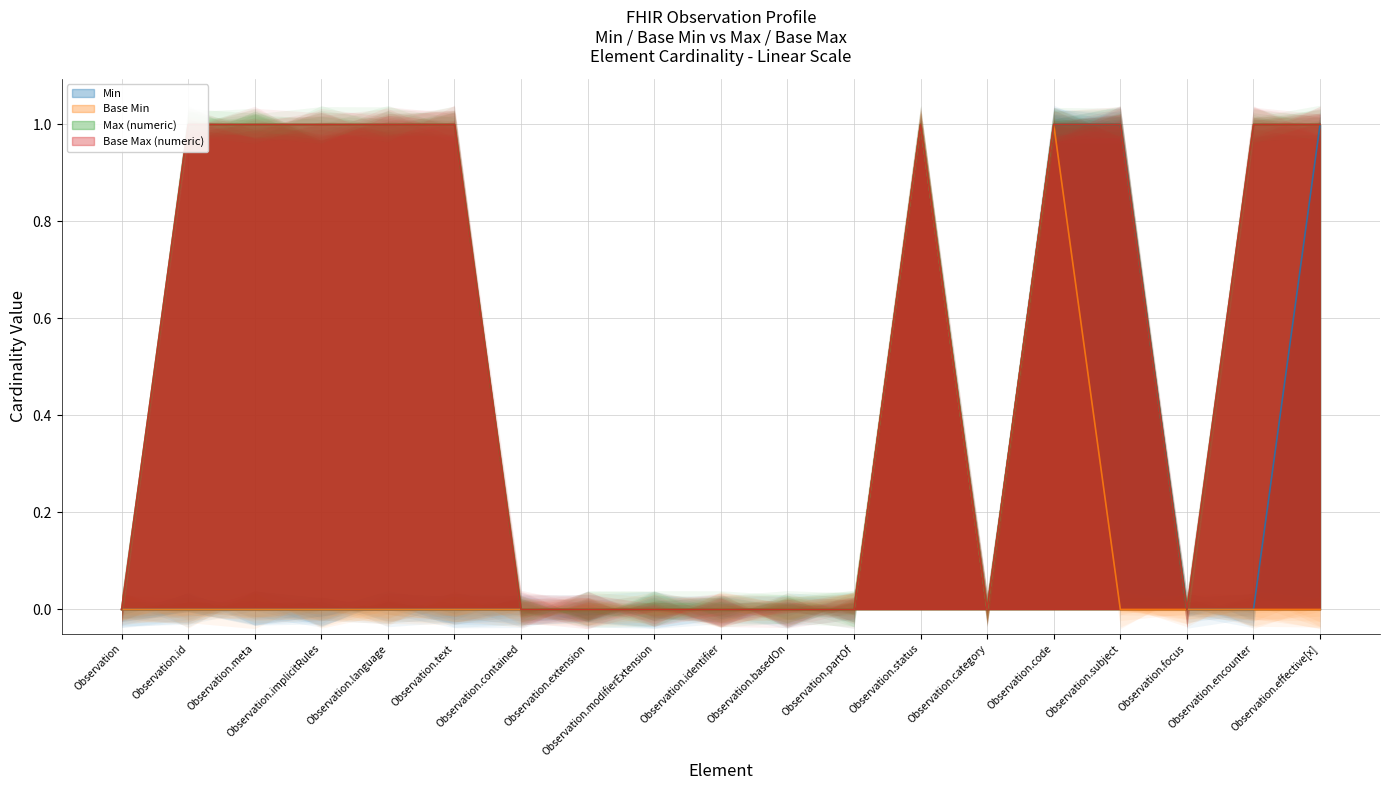

True or false: Base Max (numeric) and Base Min intersect in this chart.

False